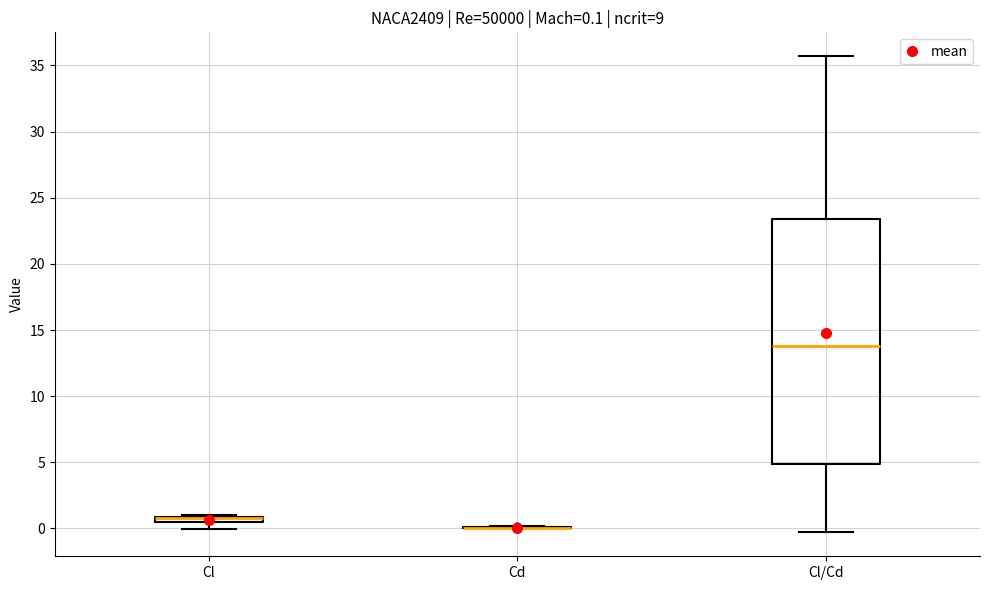

Which box is the tallest, from its lower edge to its upper edge?

Cl/Cd